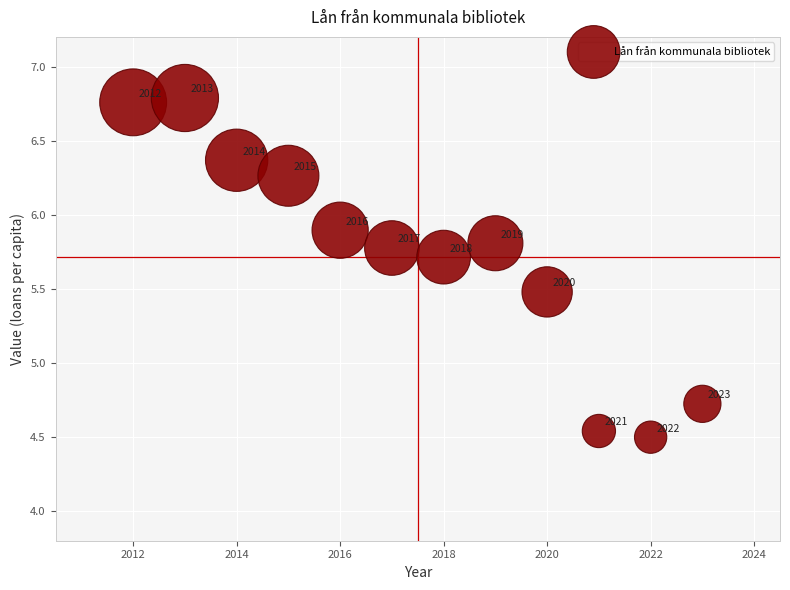

What Y value in the scatter plot is closest to 5?

4.7